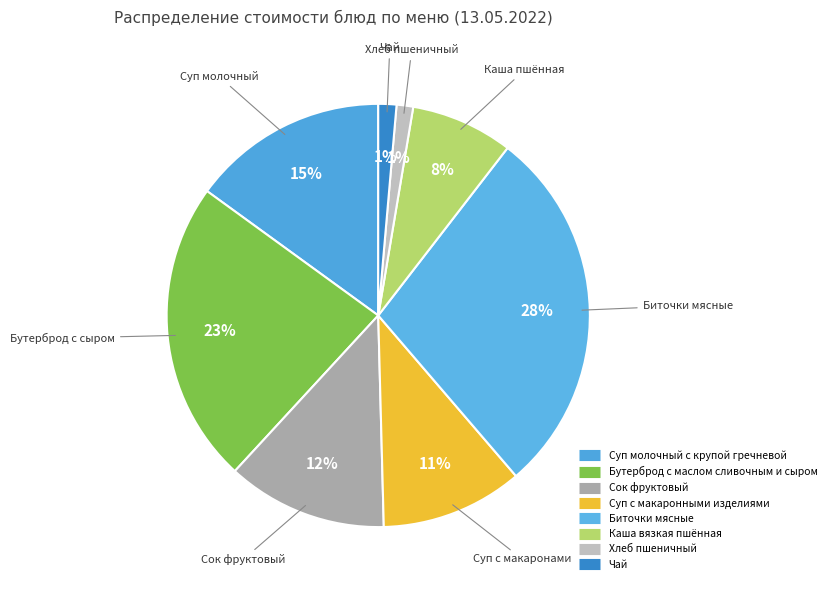

What percentage is the Сок фруктовый slice, to the nearest percent?

12%